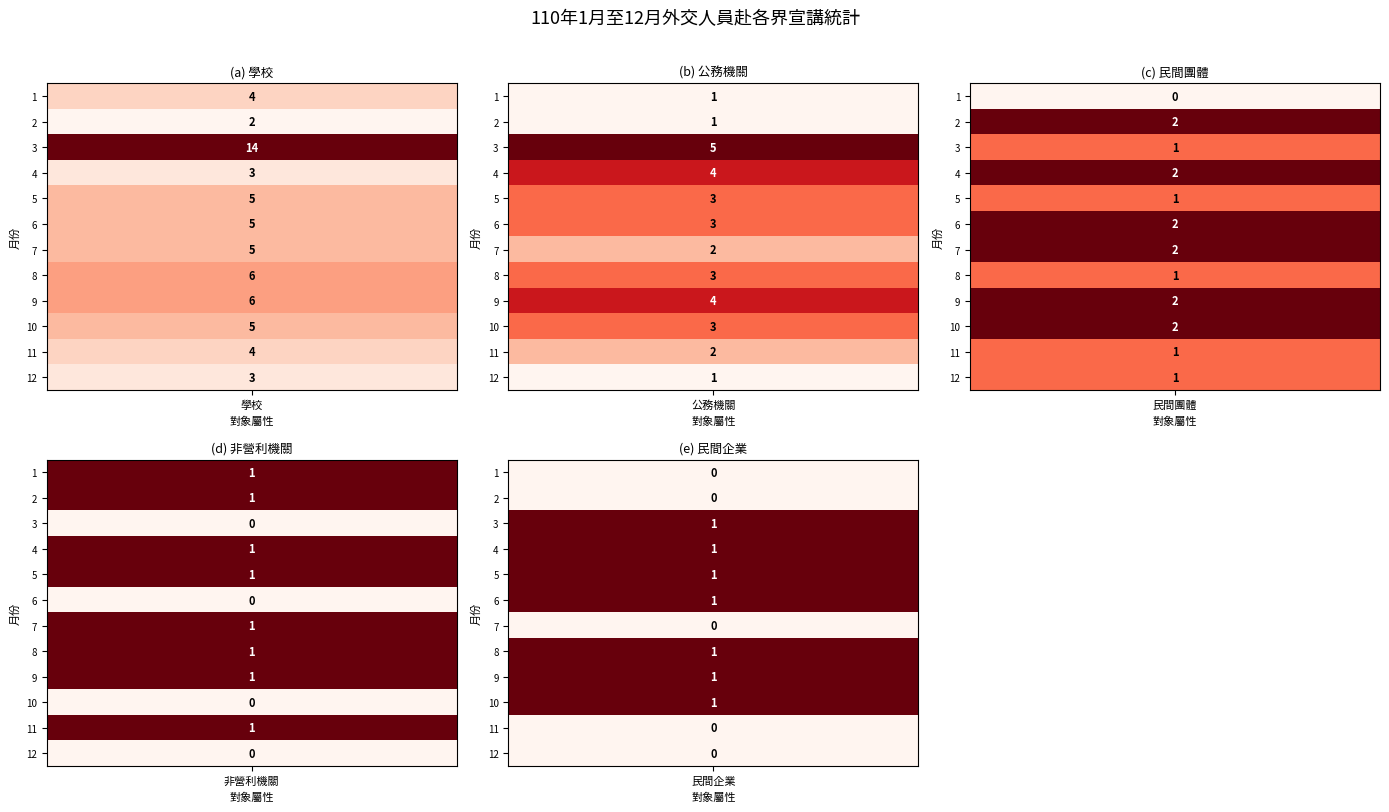

What is the sum of all 學校 values?

62